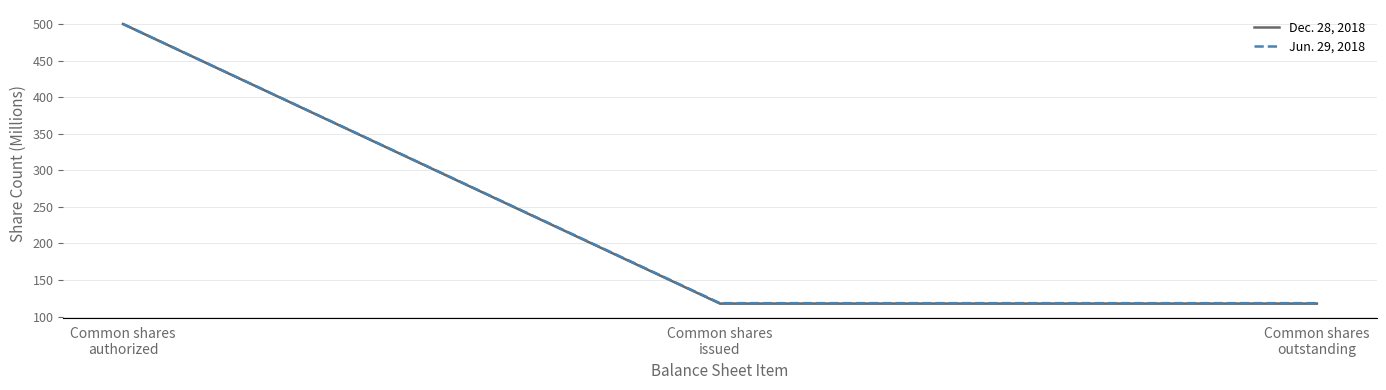

At which category is the sum across all series the highest?

Common shares
authorized